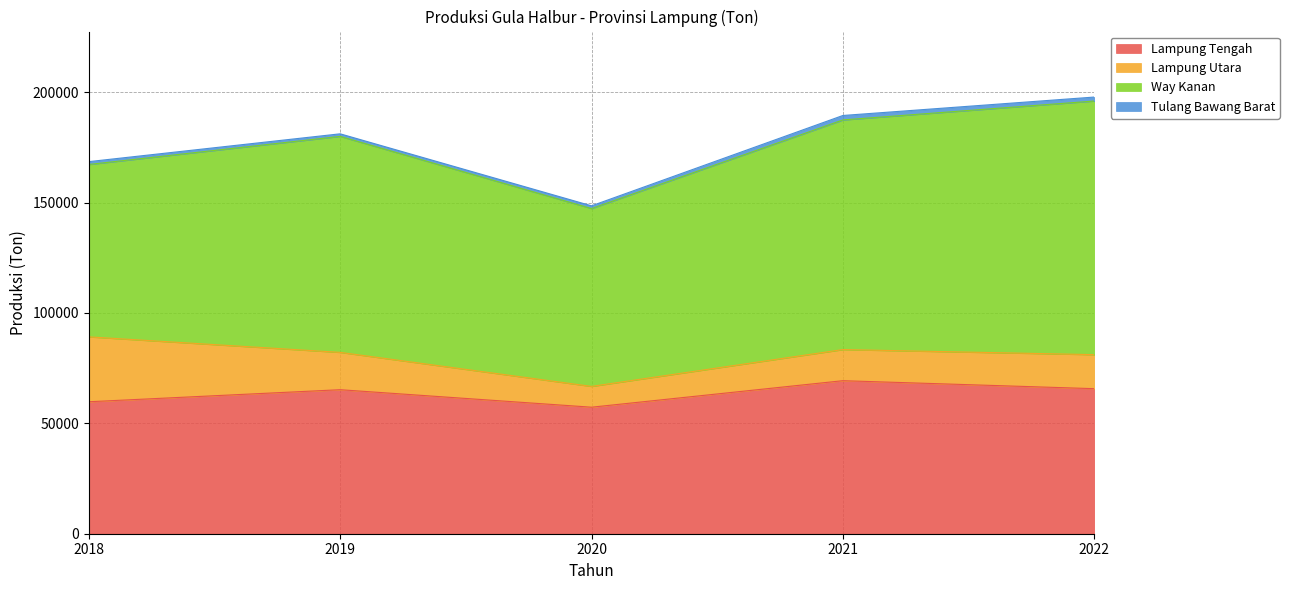

Which category has the highest value across all series?

2022